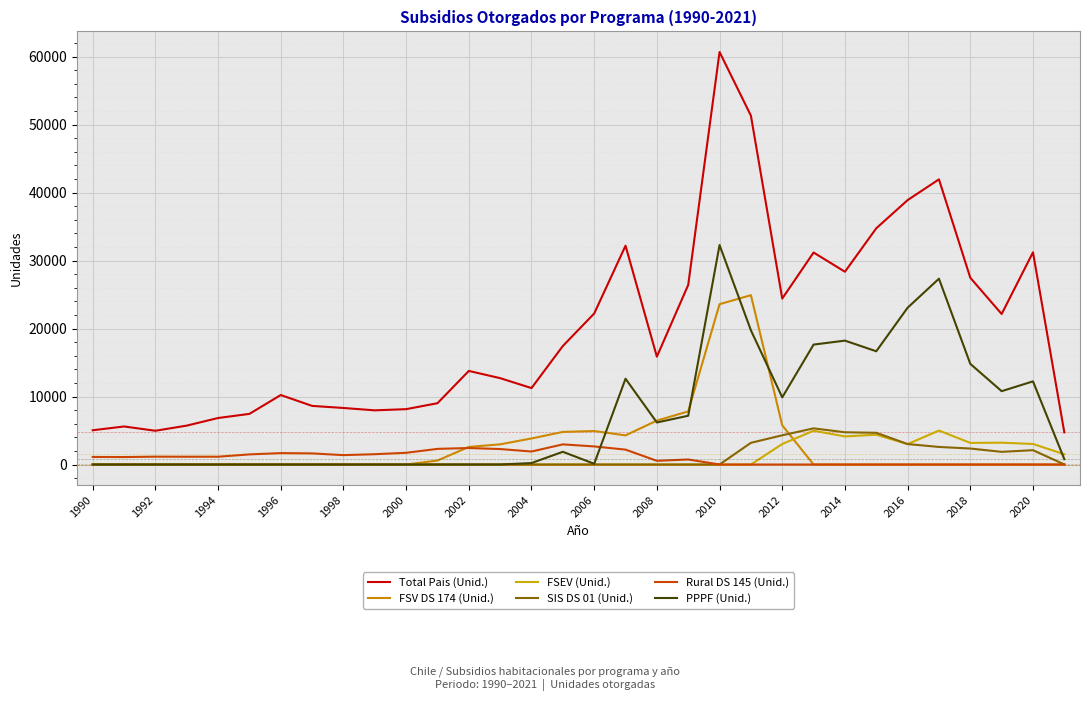

Which series has the widest spread of values?

Total Pais (Unid.)